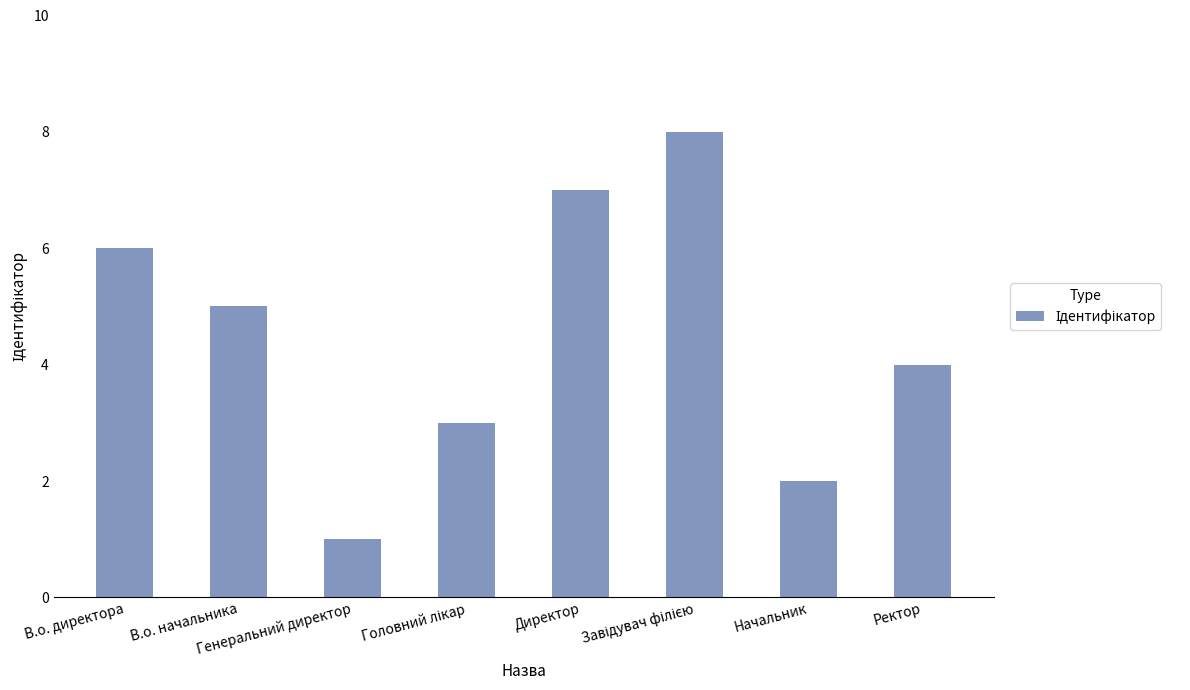

What is the sum of all values?

36